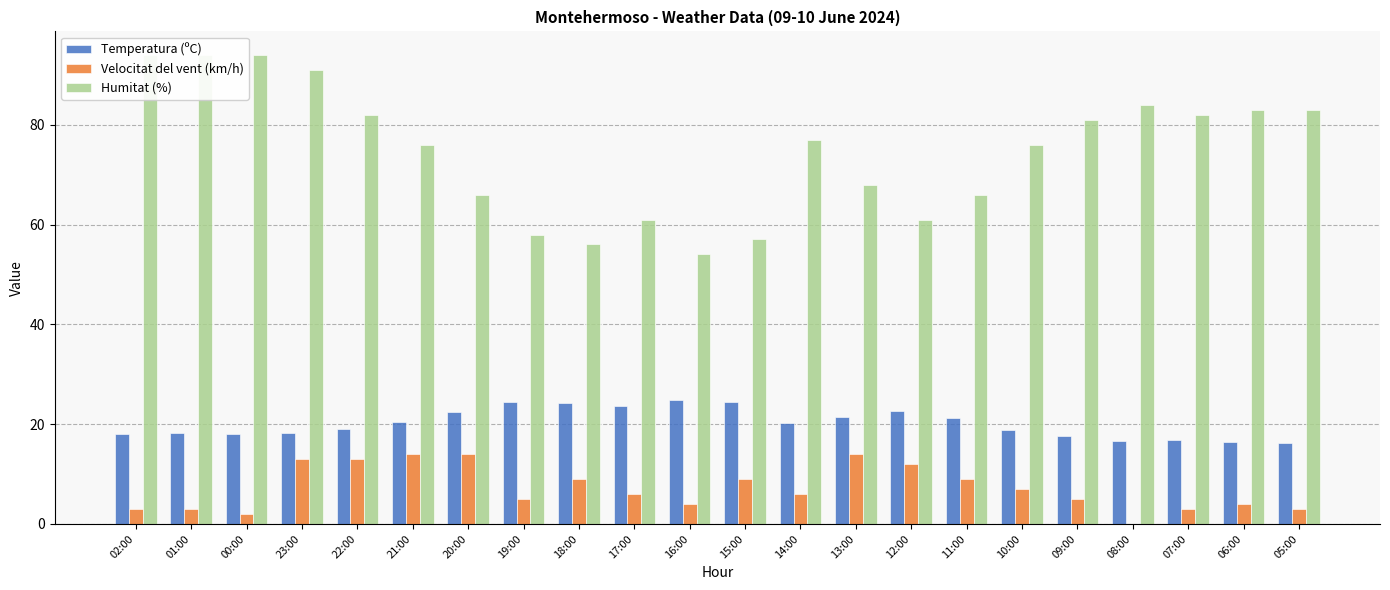

What is the sum of the Temperatura (ºC) values at 06:00 and 14:00?

36.8